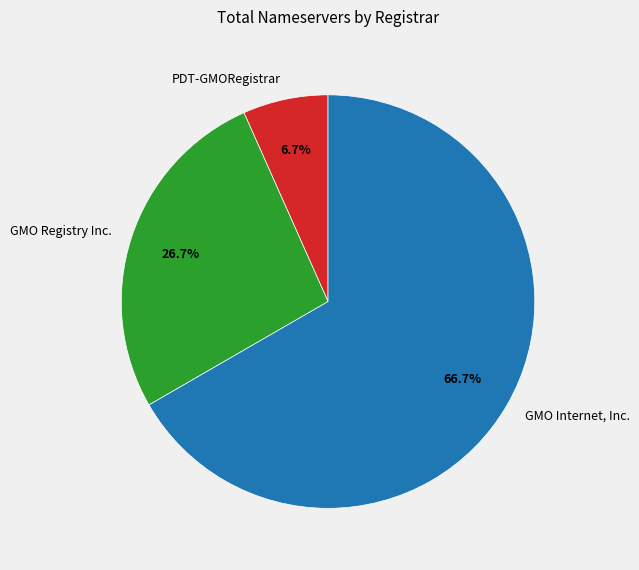

What is the largest slice in the pie chart?

GMO Internet, Inc.